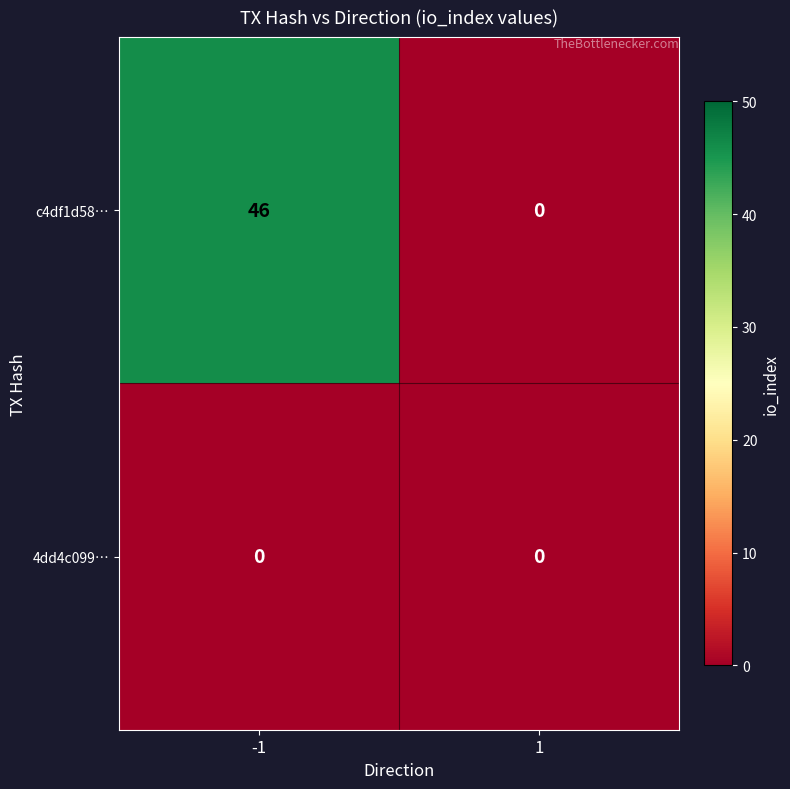

Which label corresponds to the largest value in the chart?

-1